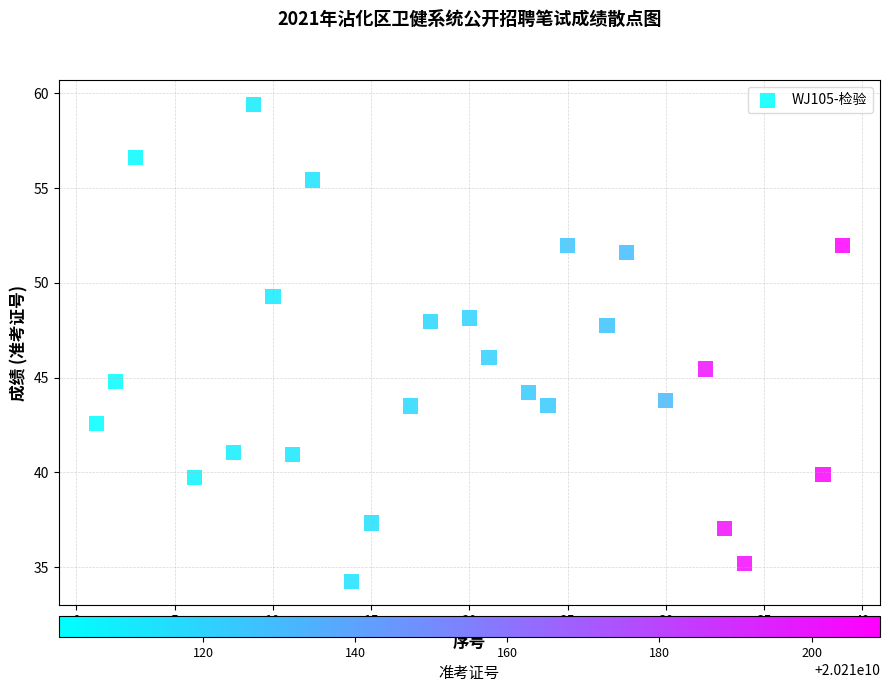

What is the range of X values (max minus min)?

38.0